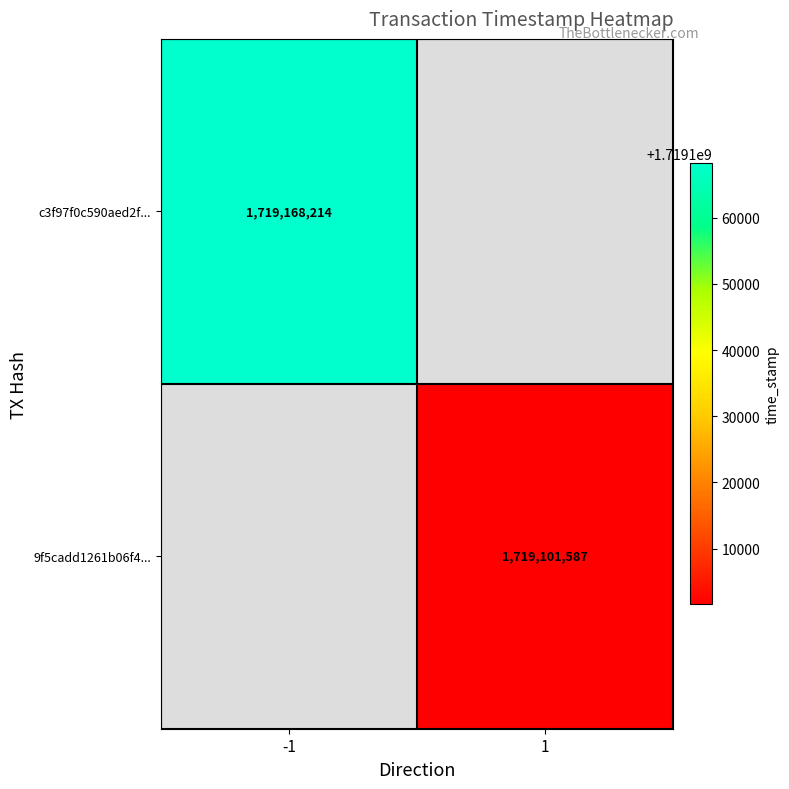

Which has a higher value, 1 or -1?

-1